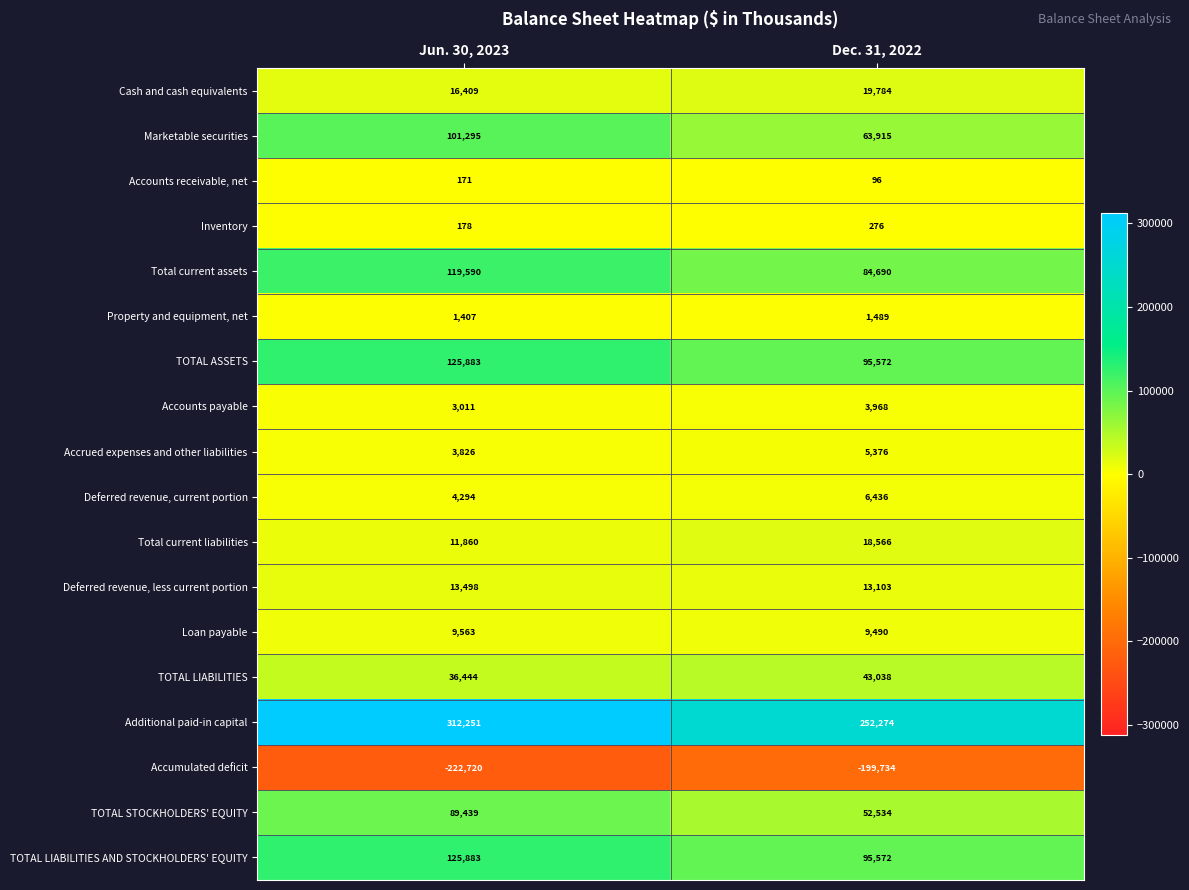

Is it true that Total current liabilities equals 3095 at Jun. 30, 2023?

False